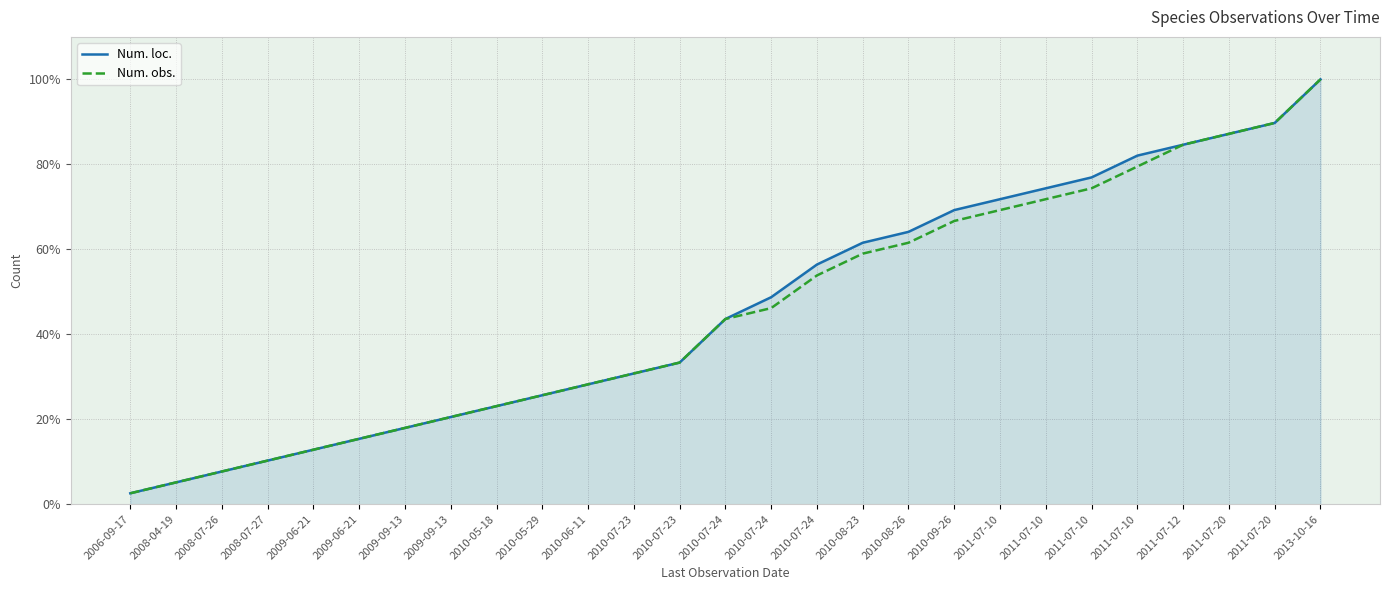

What are all the series names shown in the legend?

Num. loc., Num. obs.